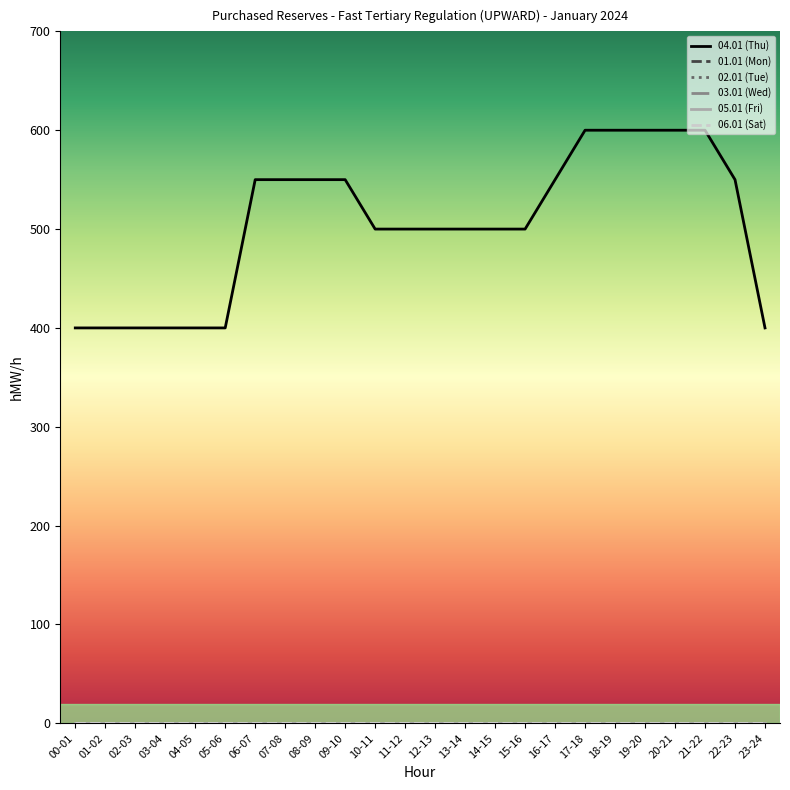

Does the chart display data point markers on the line(s)?

No